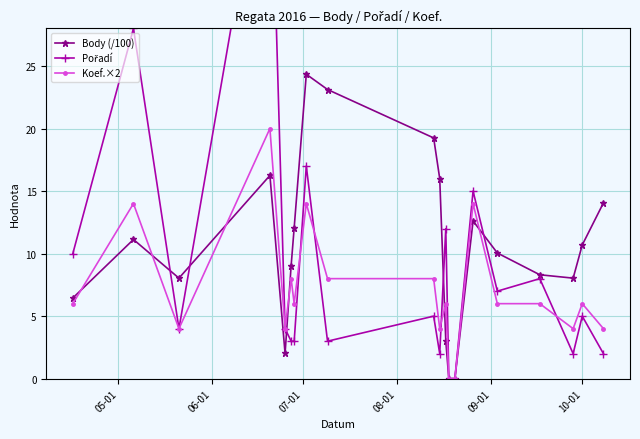

True or false: Body (/100) has more than 2 points higher than both neighbors.

True